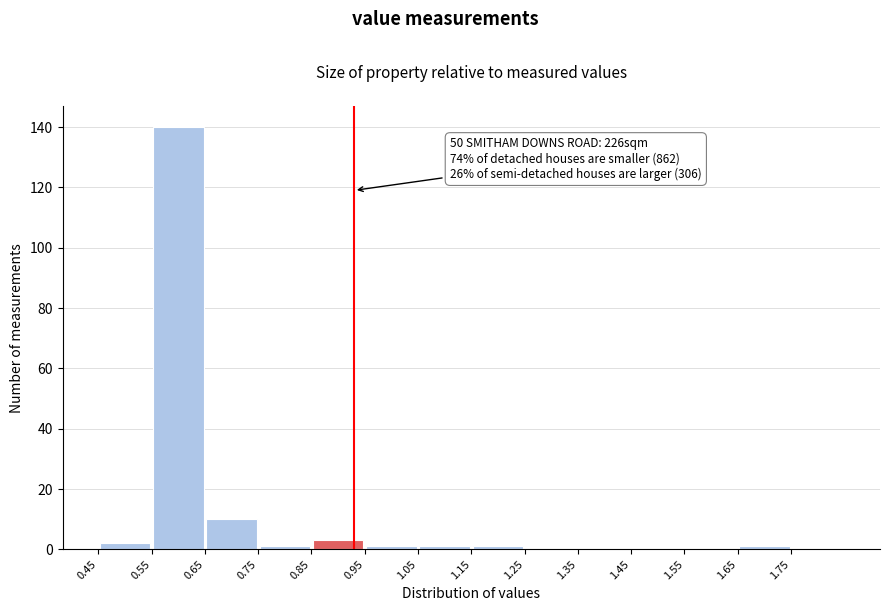

Over which range of the x-axis is the bar tallest?

0.55 to 0.65